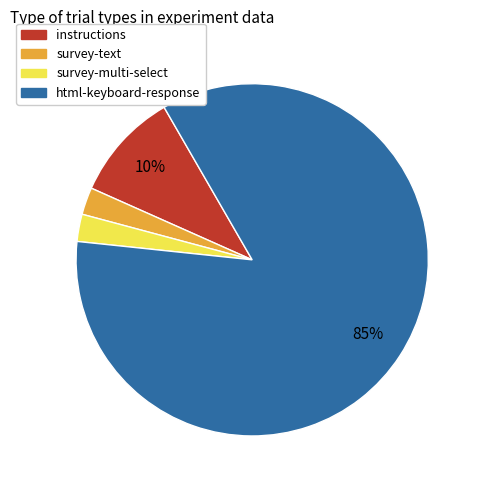

Is it true that html-keyboard-response is 85% of the pie?

True